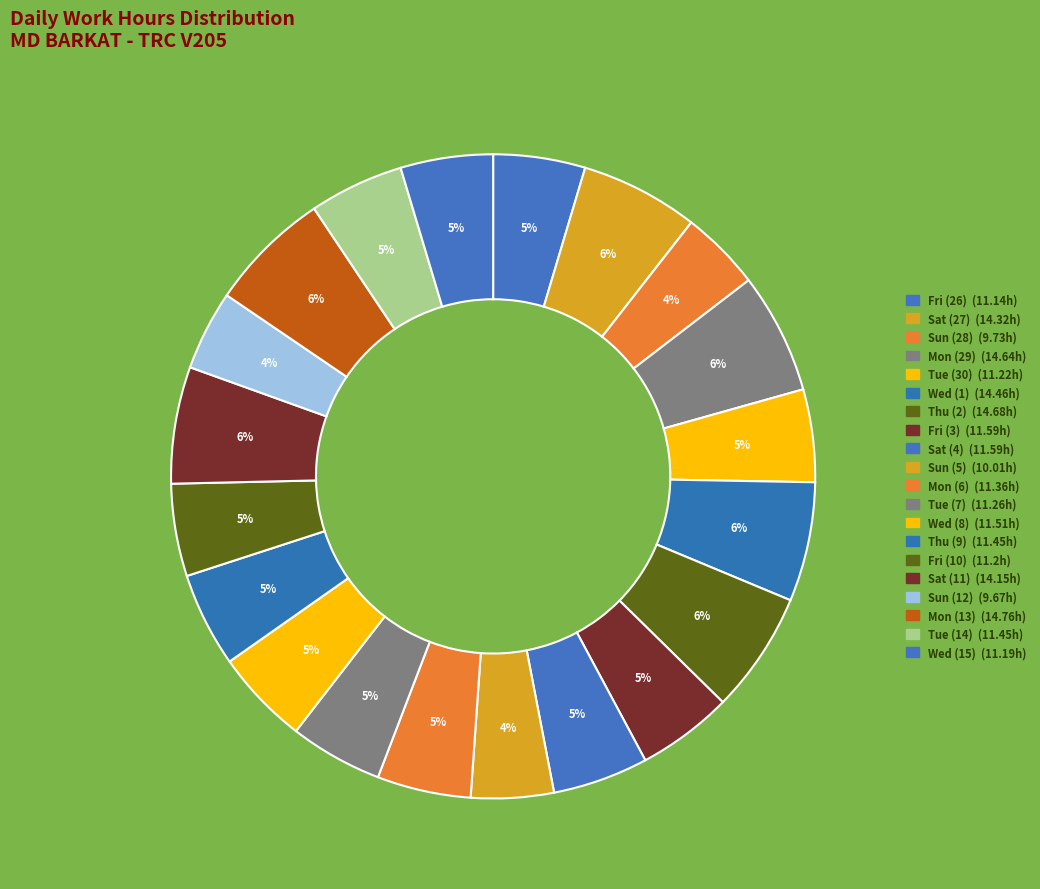

Which category has the biggest portion of the pie?

Mon (13)